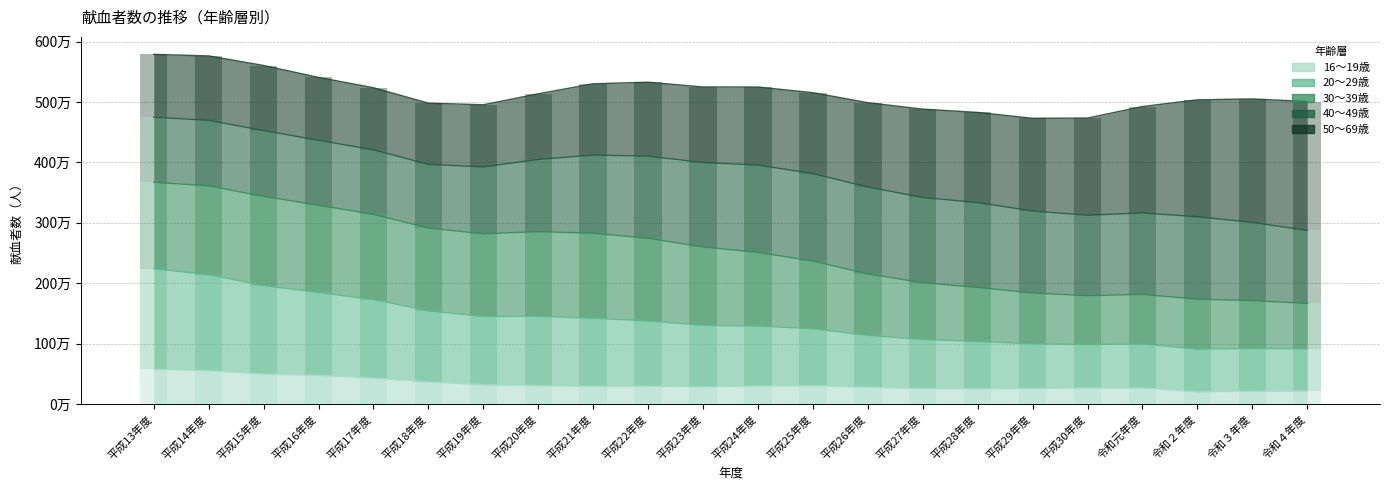

The value of 16～19歳 at 平成17年度 is 431183. True or false?

True